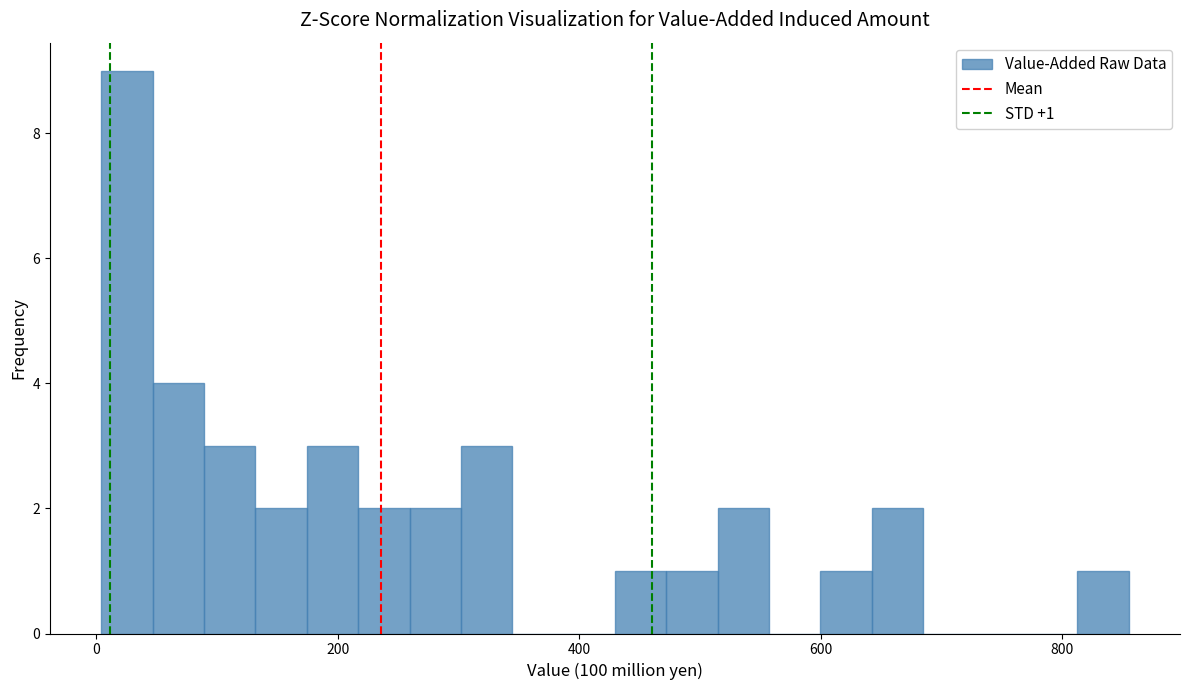

Around what value on the x-axis is the tallest bar? Give the approximate position of its centre, as read against the axis.

20